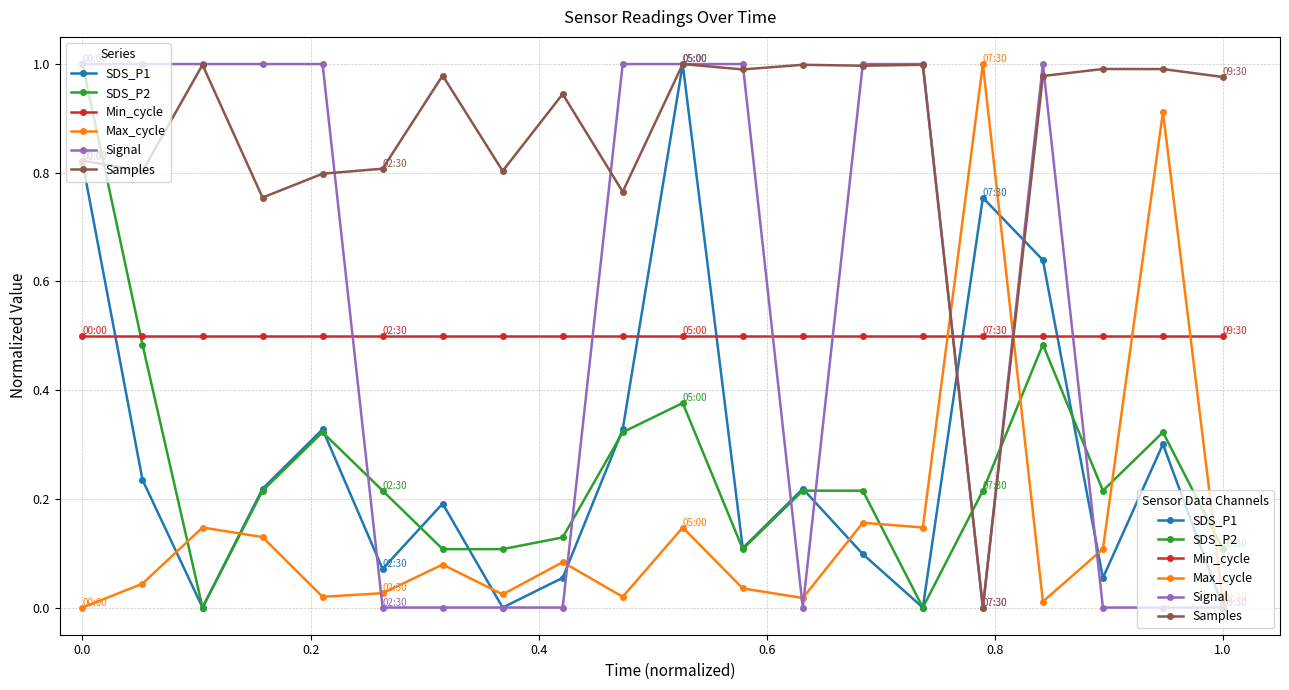

Which series ends up on top after the final intersection of SDS_P2 and Min_cycle?

Min_cycle